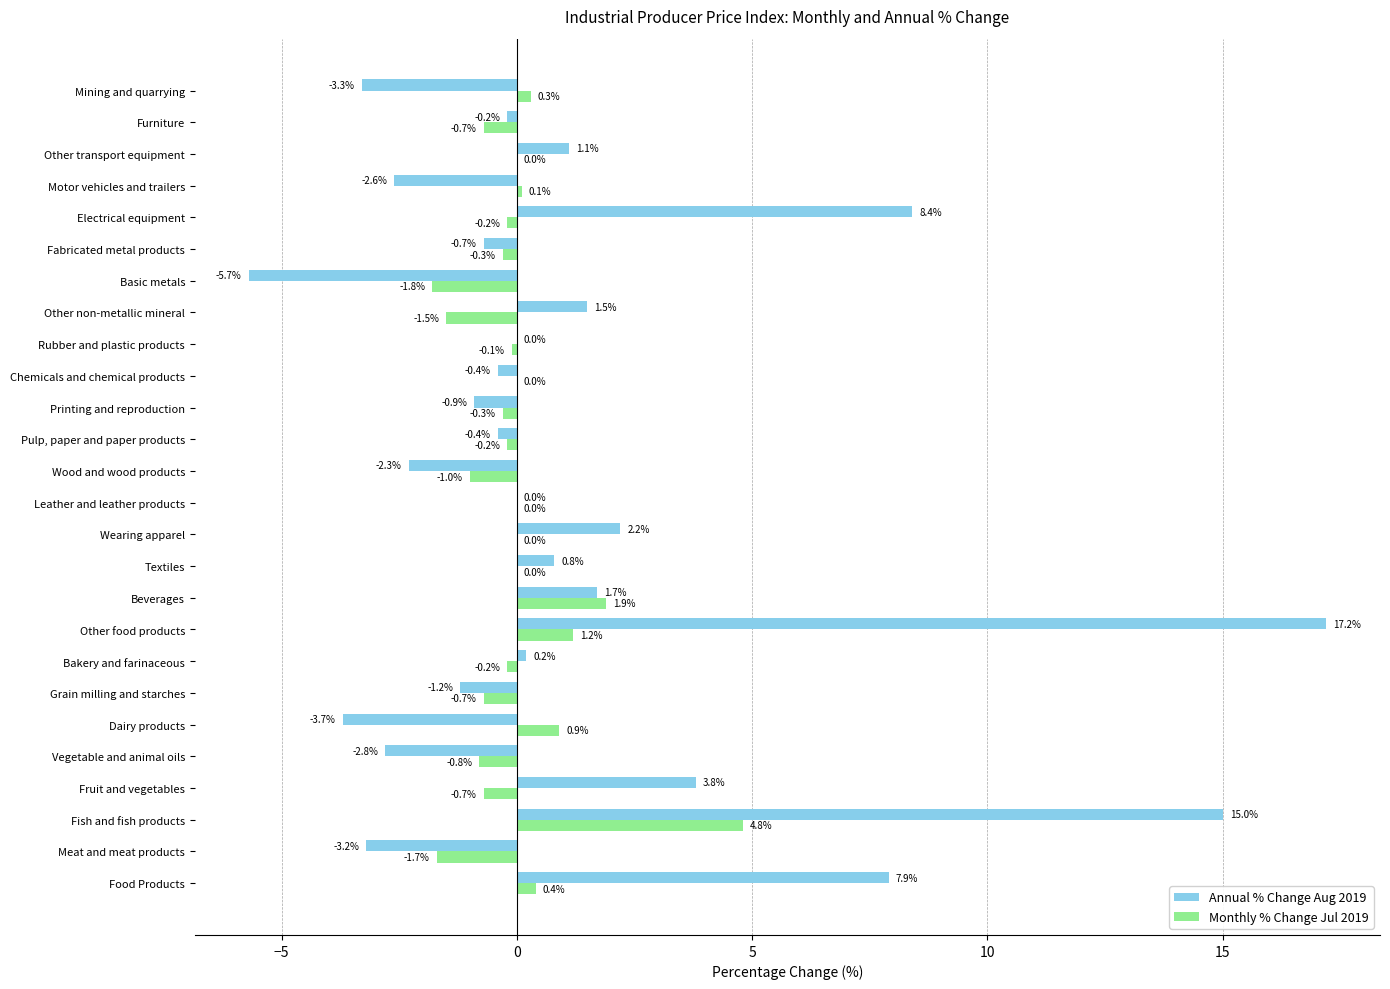

The value of Monthly % Change Jul 2019 at Mining and quarrying is 0.3. True or false?

True